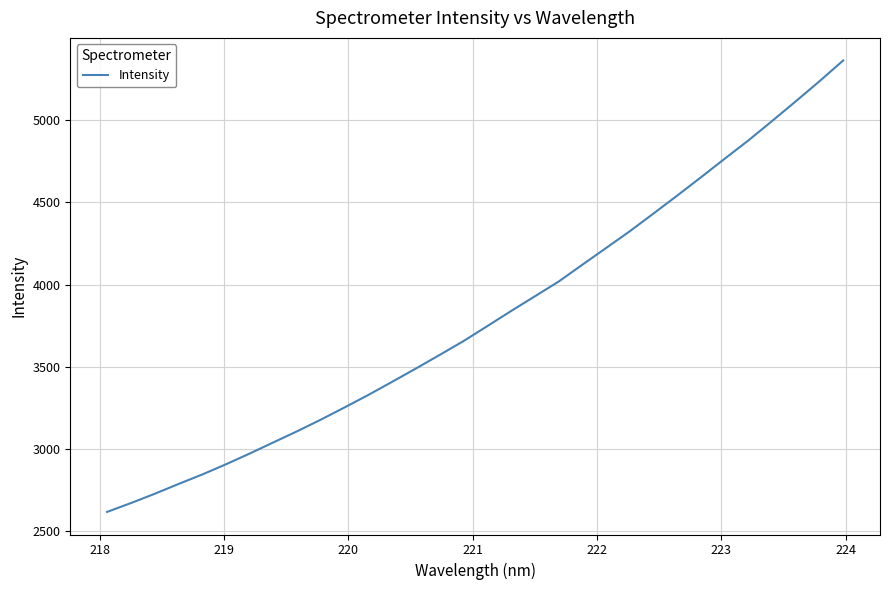

What is the smallest value displayed?

2617.1